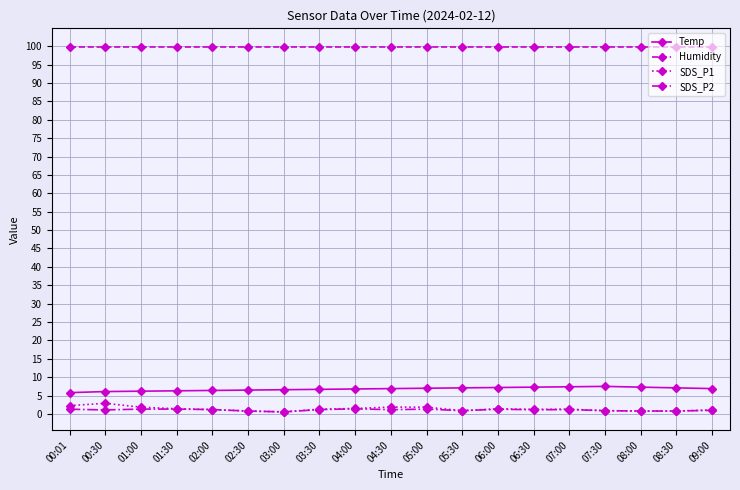

What is the total value across all series at 06:30?

109.6